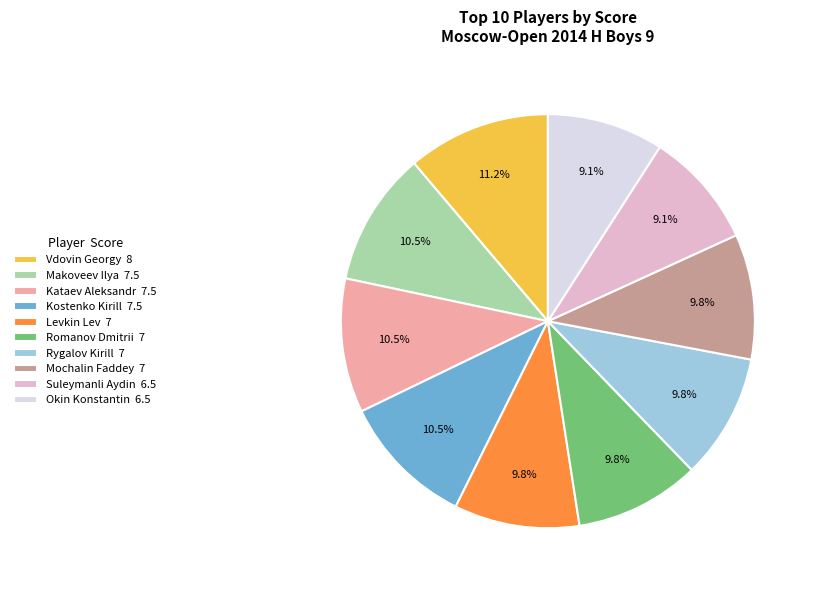

Is there any slice that represents more than half of the pie?

No